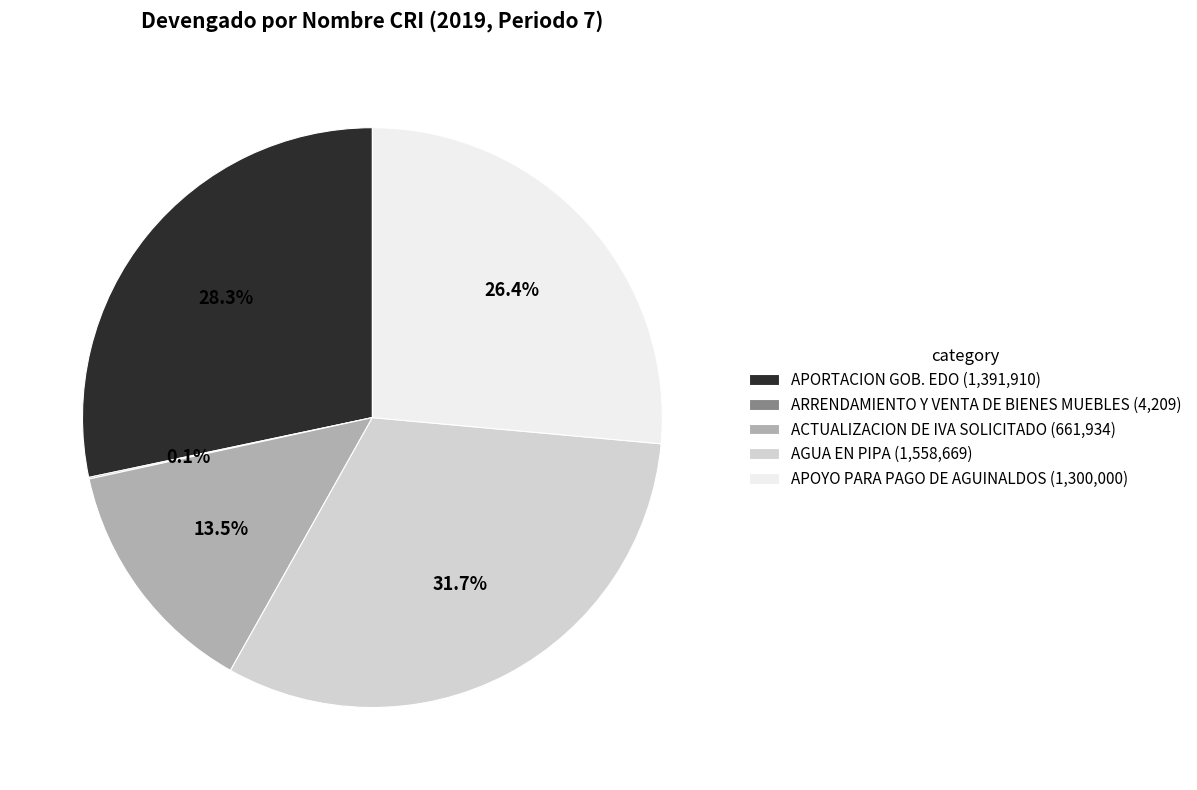

What is the ratio of the value at APOYO PARA PAGO DE AGUINALDOS (1,300,000) to the value at ACTUALIZACION DE IVA SOLICITADO (661,934)?

2.0